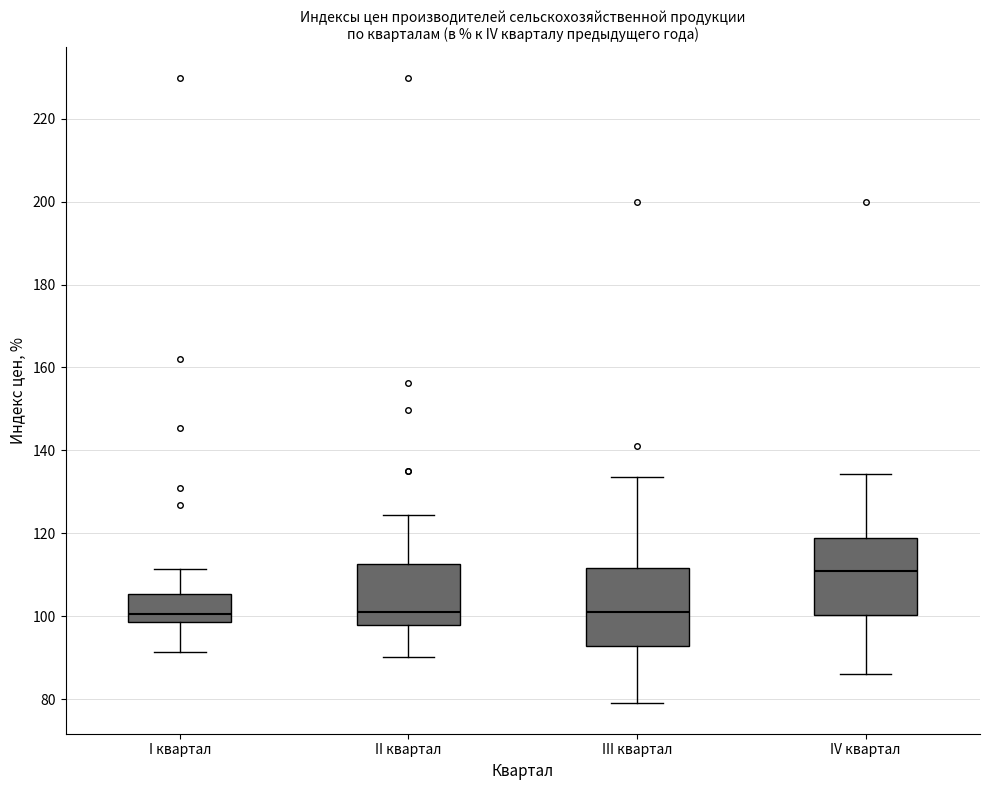

Which box's median line is the highest?

IV квартал